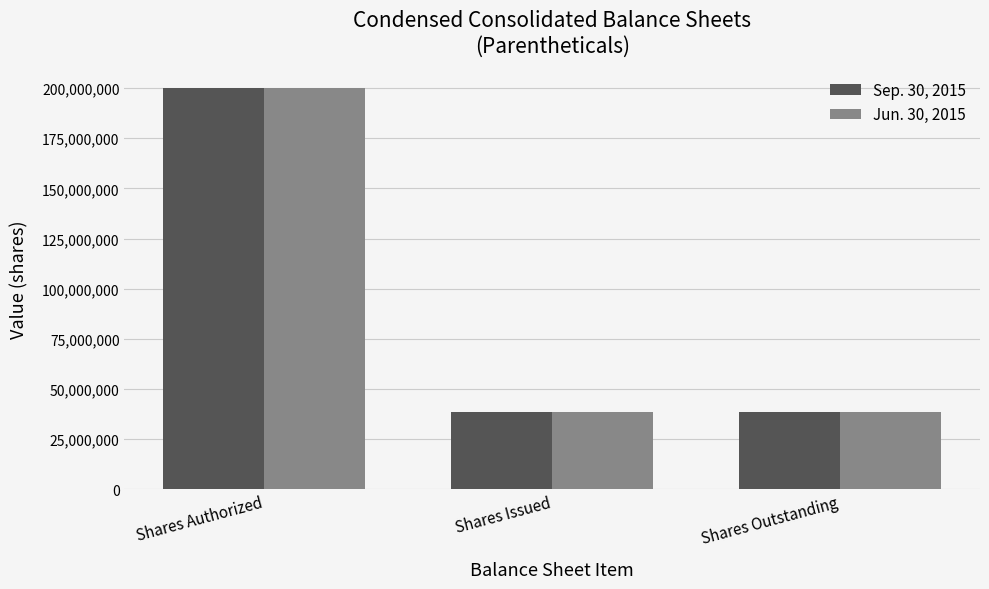

The Jun. 30, 2015 series shows 316676262 at Shares Authorized. True or false?

False